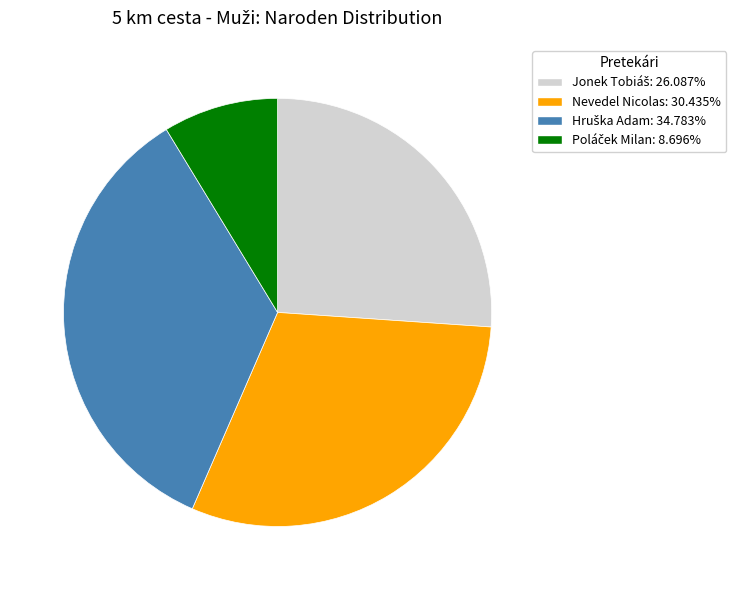

Does any single category account for the majority?

No